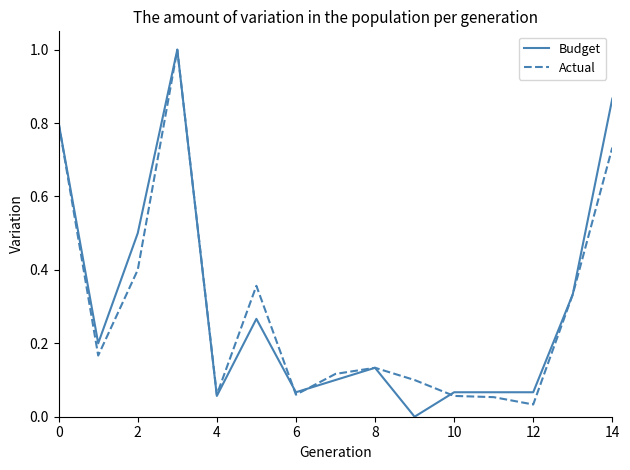

What is the sum of all Actual values?

4.4